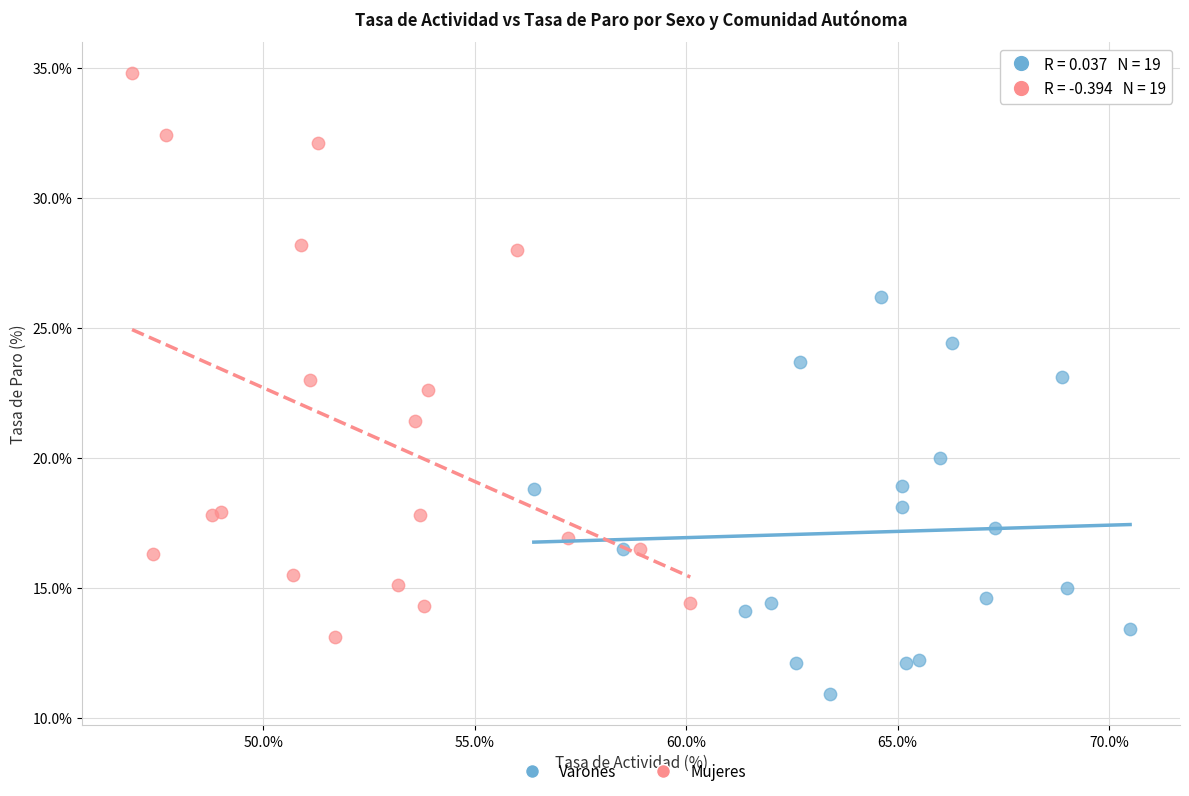

Which series has the largest Y range (max minus min)?

Mujeres